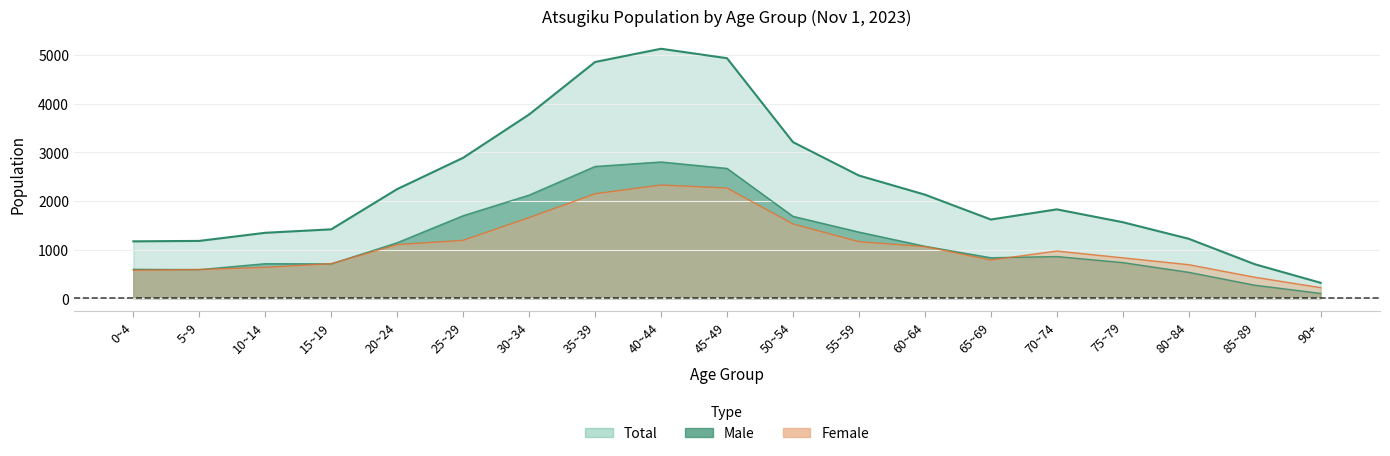

What is the sum of all Total values?

44074